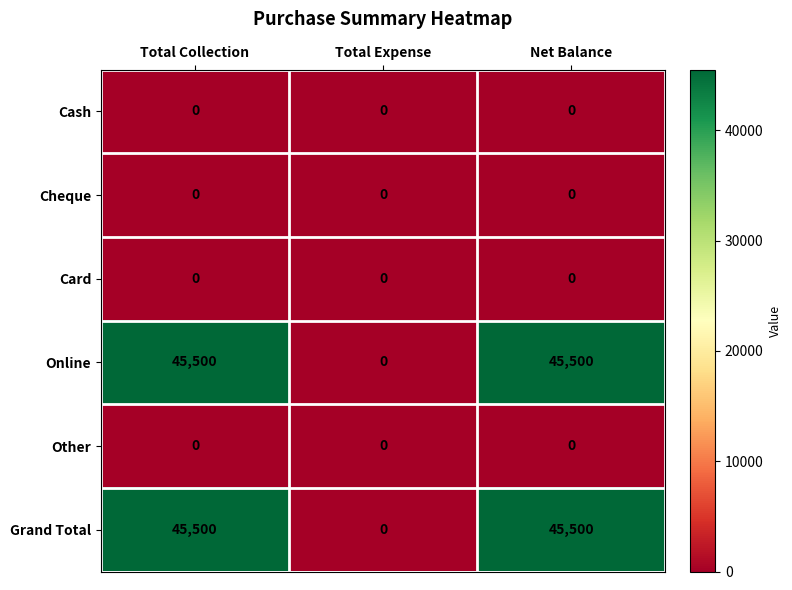

The value of Online at Total Collection is 22333. True or false?

False